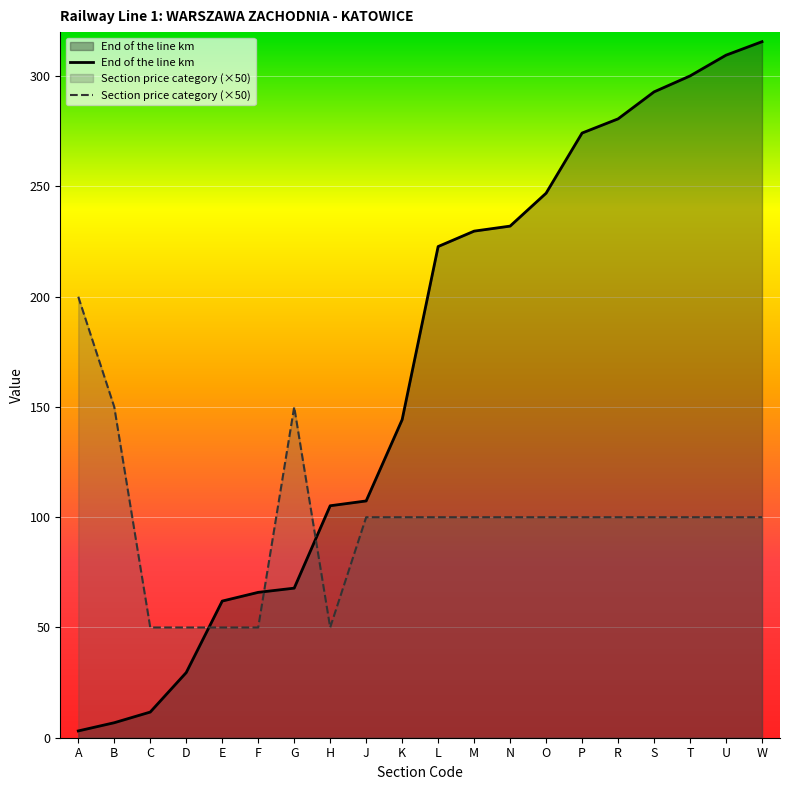

Reading left to right, list all the values displayed in this chart.

End of the line km: A=3.1	B=6.8	C=11.6	D=29.5	E=62.0	F=65.9	G=67.8	H=105.2	J=107.4	K=144.2	L=222.8	M=229.7	N=232.0	O=246.9	P=274.2	R=280.7	S=292.9	T=300.1	U=309.5	W=315.7
Section price category: A=200.0	B=150.0	C=50.0	D=50.0	E=50.0	F=50.0	G=150.0	H=50.0	J=100.0	K=100.0	L=100.0	M=100.0	N=100.0	O=100.0	P=100.0	R=100.0	S=100.0	T=100.0	U=100.0	W=100.0